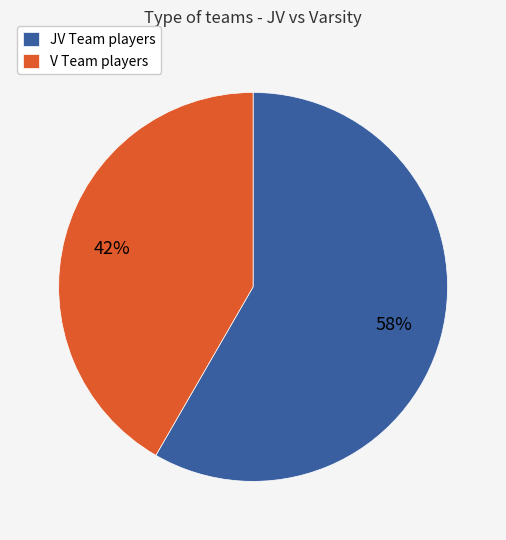

To the nearest percent, what is the average slice percentage?

50%